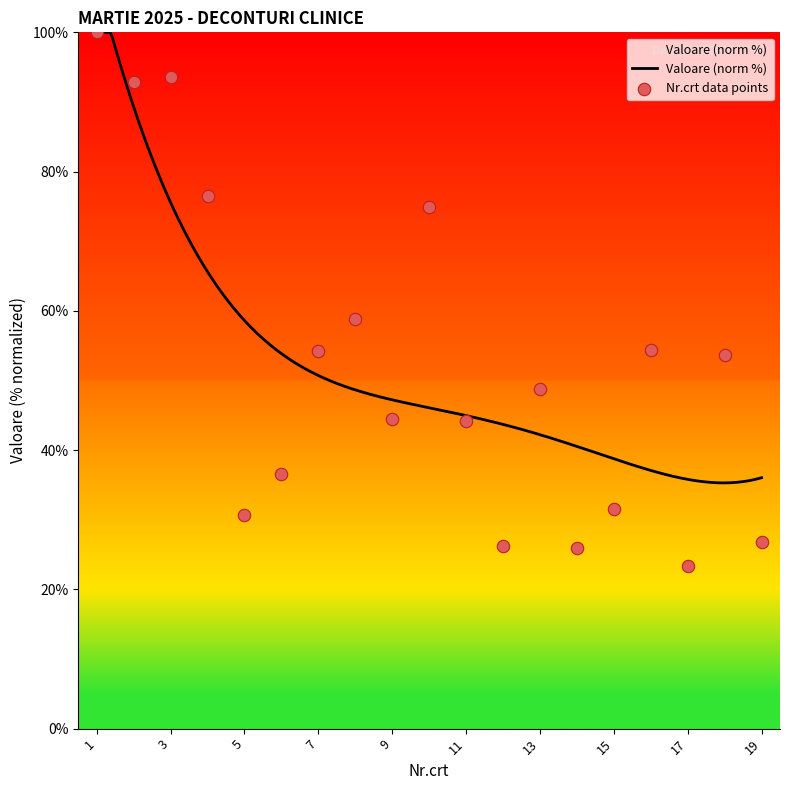

What is the change in value from 4 to 17?

-53.1